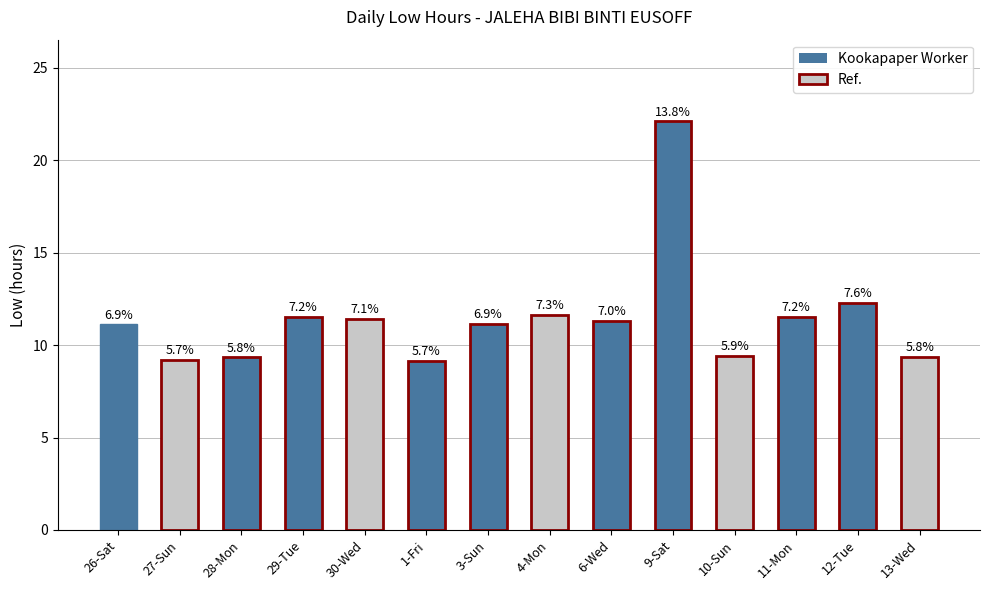

What is the difference between the second highest and second lowest values?

3.1